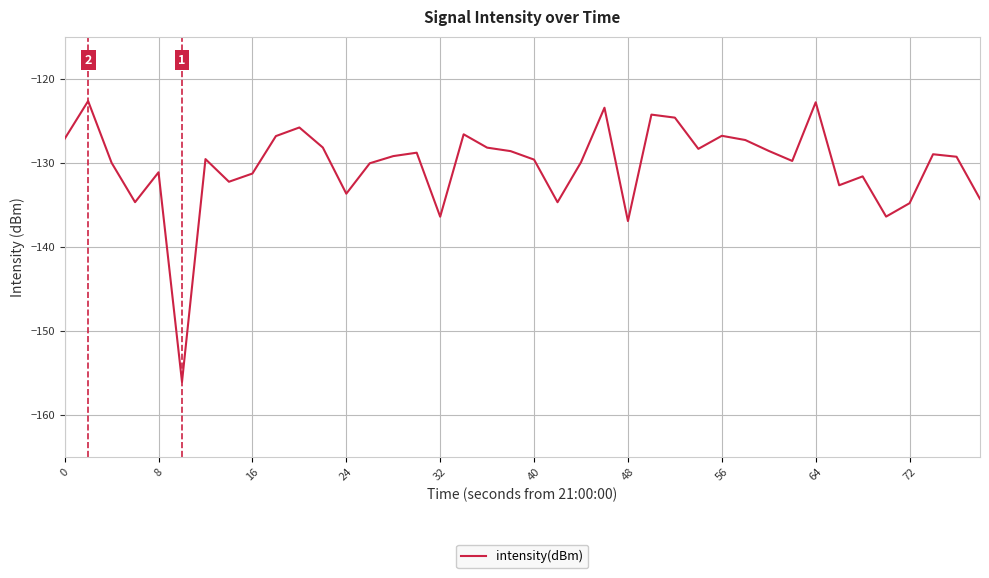

What is the maximum value shown in the chart?

-122.7